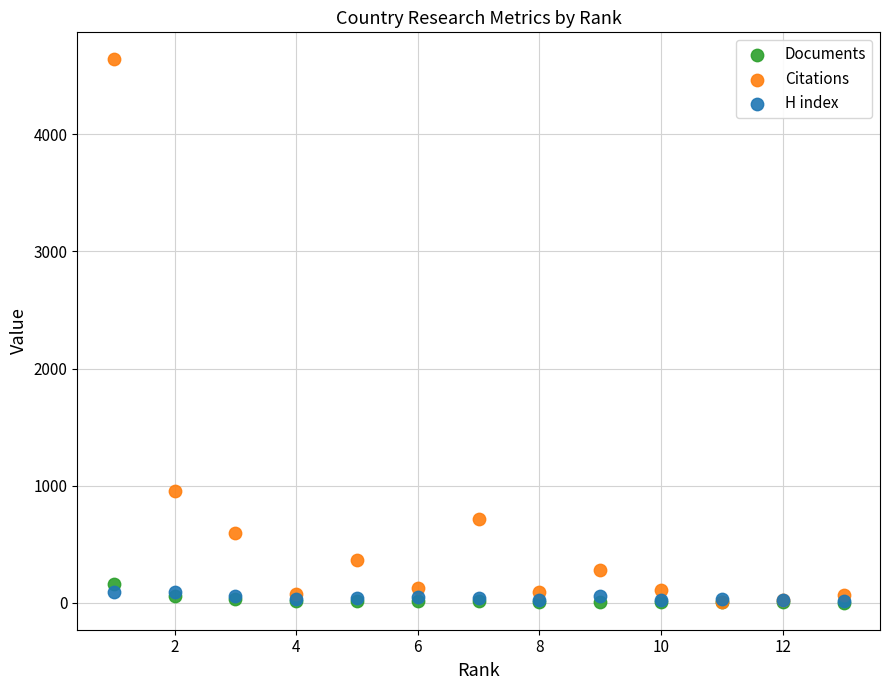

Across all series, what Y value is closest to 2320?

950